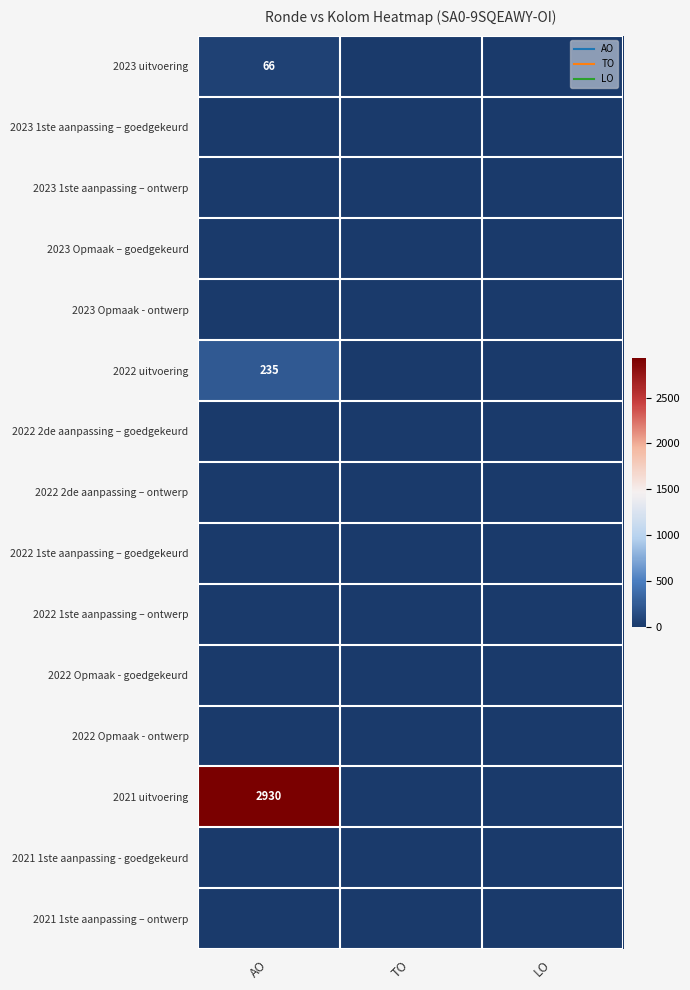

List the series in order of their peak value, lowest first.

2023 1ste aanpassing – goedgekeurd, 2023 1ste aanpassing – ontwerp, 2023 Opmaak – goedgekeurd, 2023 Opmaak - ontwerp, 2022 2de aanpassing – goedgekeurd, 2022 2de aanpassing – ontwerp, 2022 1ste aanpassing – goedgekeurd, 2022 1ste aanpassing – ontwerp, 2022 Opmaak - goedgekeurd, 2022 Opmaak - ontwerp, 2021 1ste aanpassing - goedgekeurd, 2021 1ste aanpassing – ontwerp, 2023 uitvoering, 2022 uitvoering, 2021 uitvoering